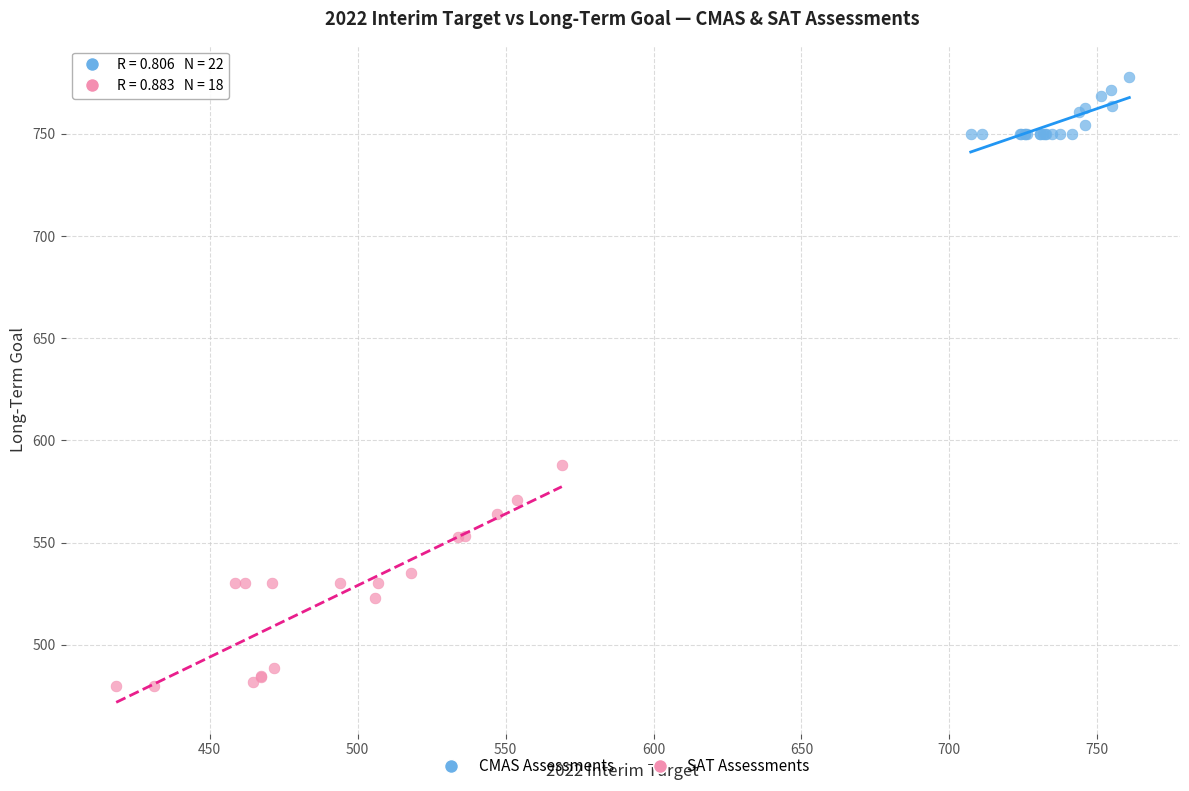

Which series has the largest Y range (max minus min)?

SAT Assessments